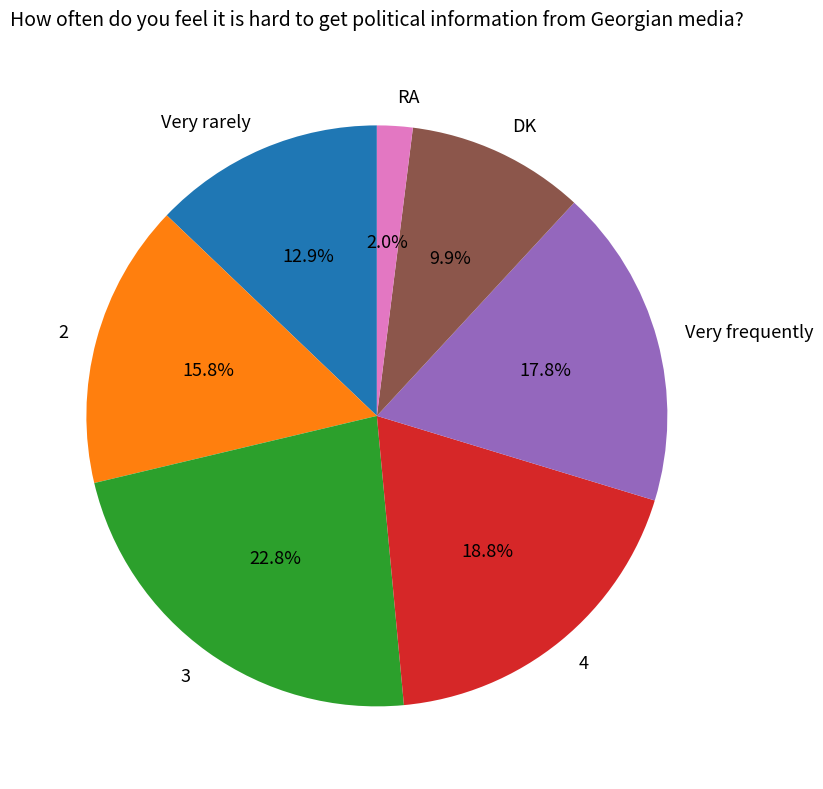

Is Very rarely the majority of the pie?

No